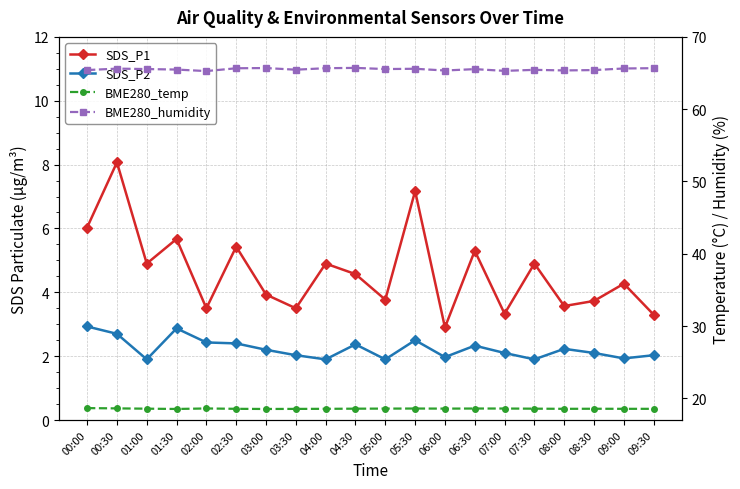

Which series has the widest spread of values?

SDS_P1